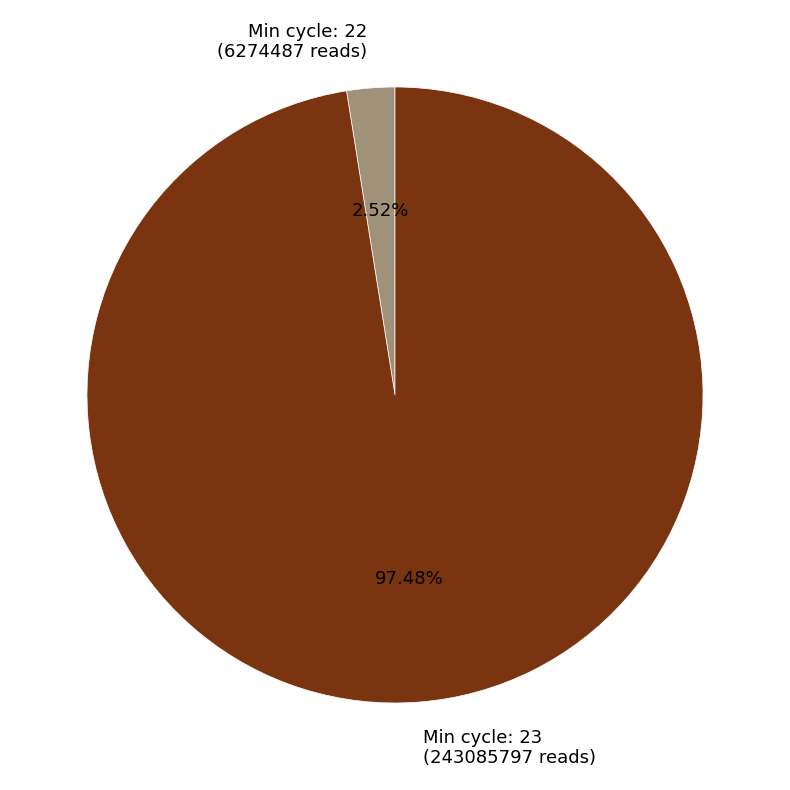

Does any single category account for the majority?

Yes